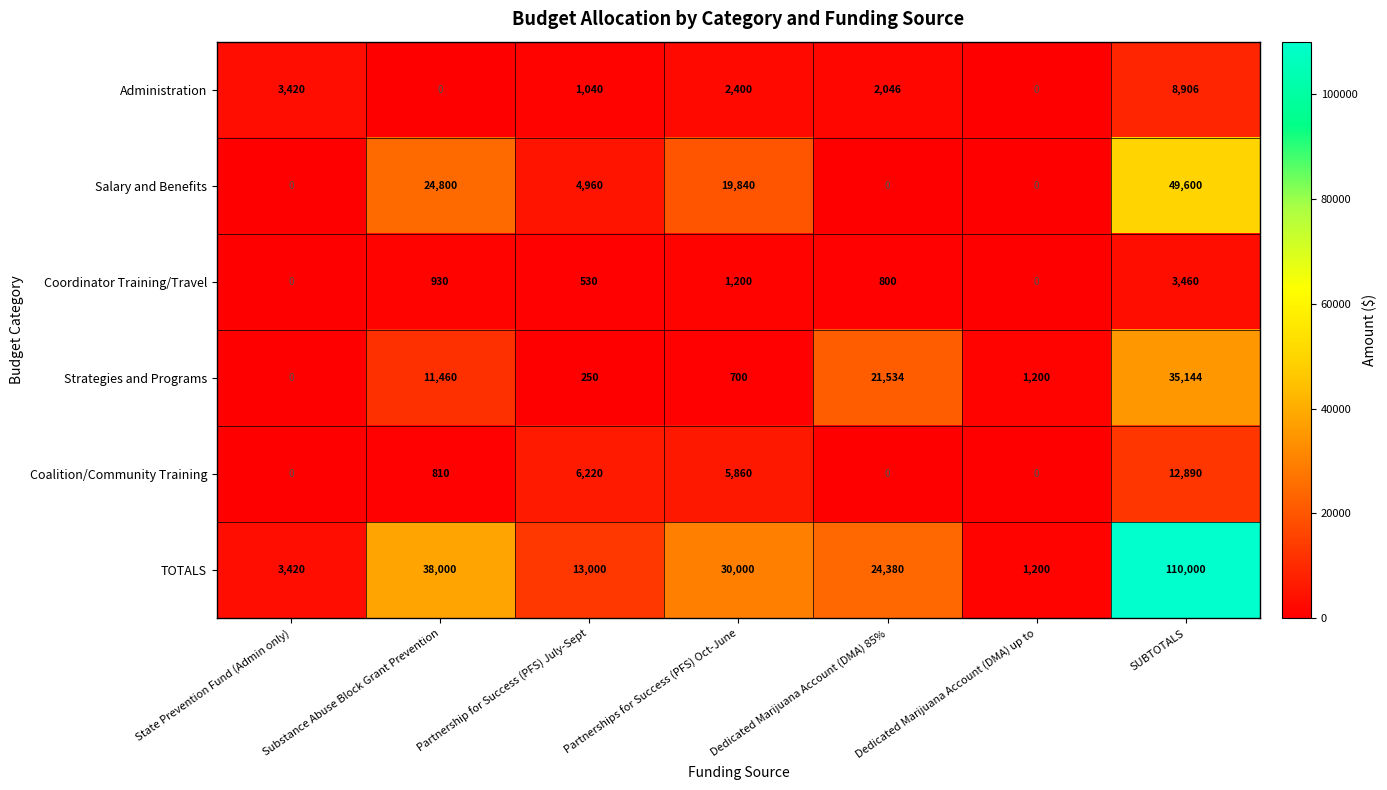

Is it true that Strategies and Programs equals 28844 at Dedicated Marijuana Account (DMA) 85%?

False